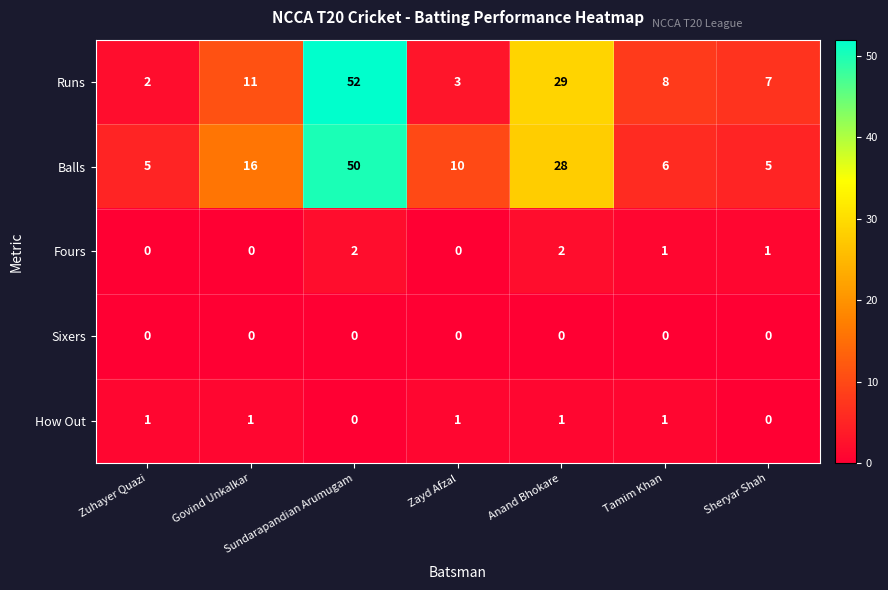

What is the difference between the second highest and second lowest values in the Runs series?

26